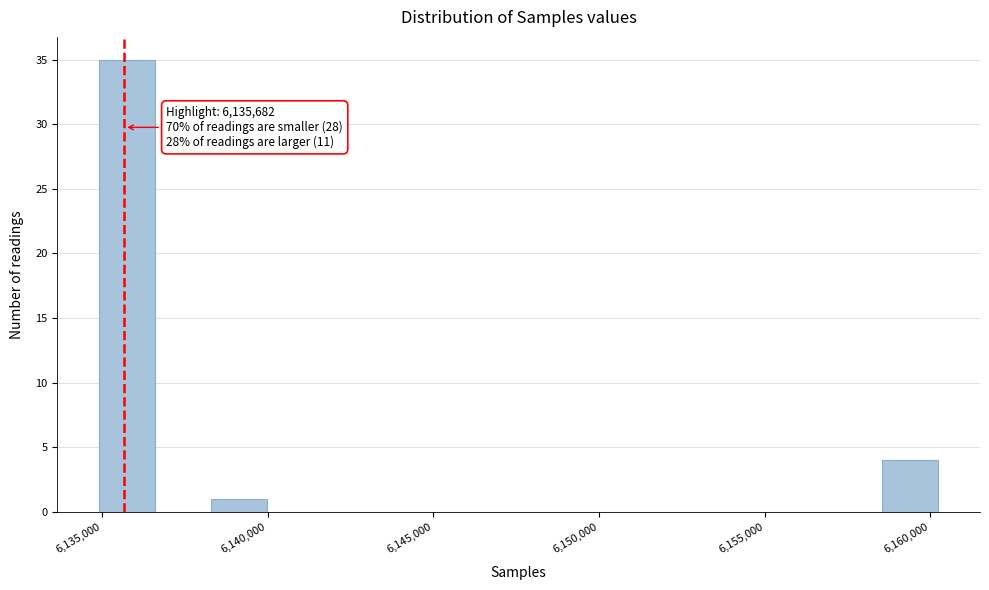

Around what value on the x-axis is the tallest bar? Give the approximate position of its centre, as read against the axis.

6136000